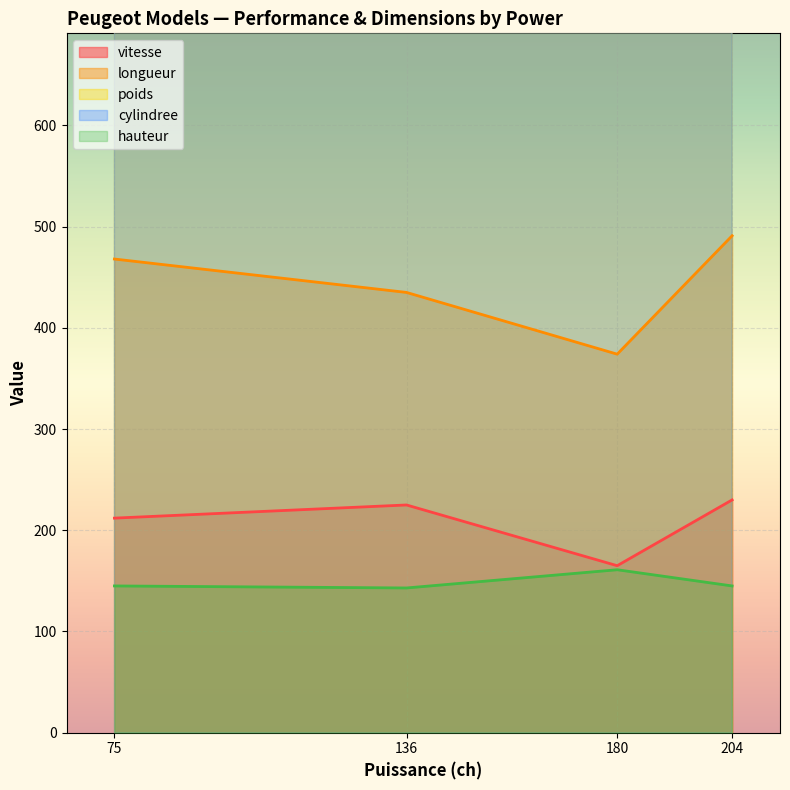

What is the highest value of the vitesse series?

230